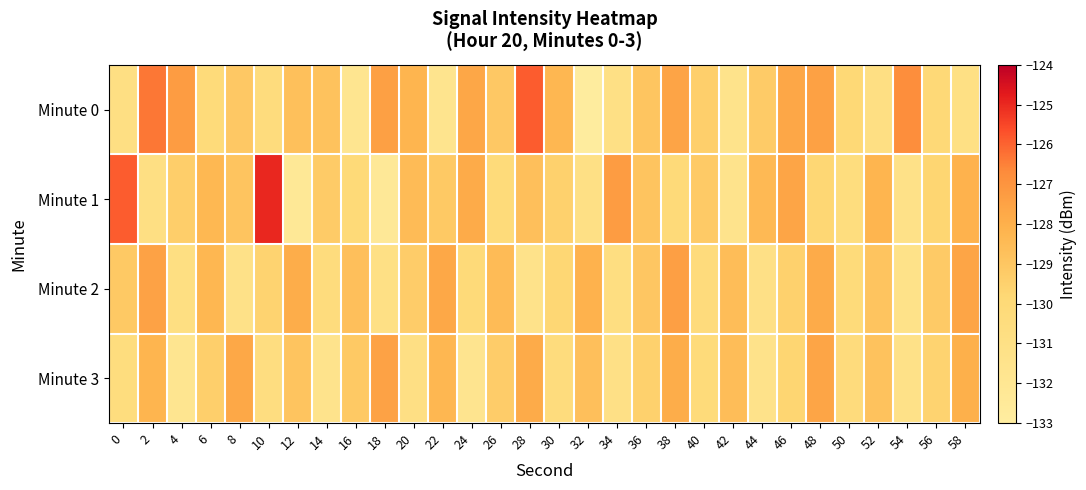

At which category is the sum across all series the highest?

48